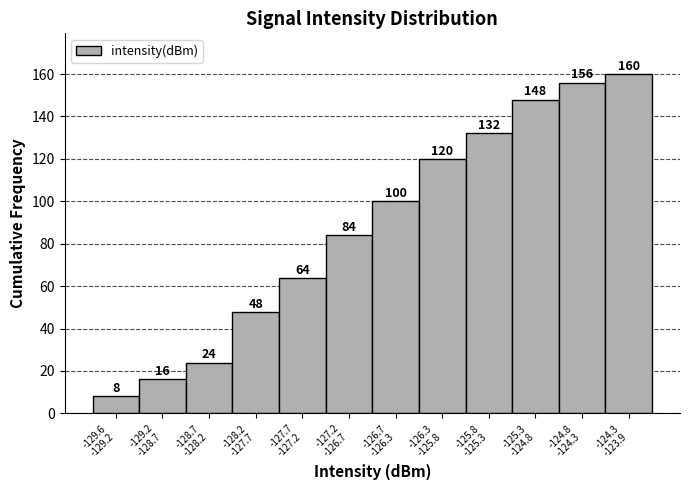

Reading left to right, list all the values displayed in this chart.

8	16	24	48	64	84	100	120	132	148	156	160